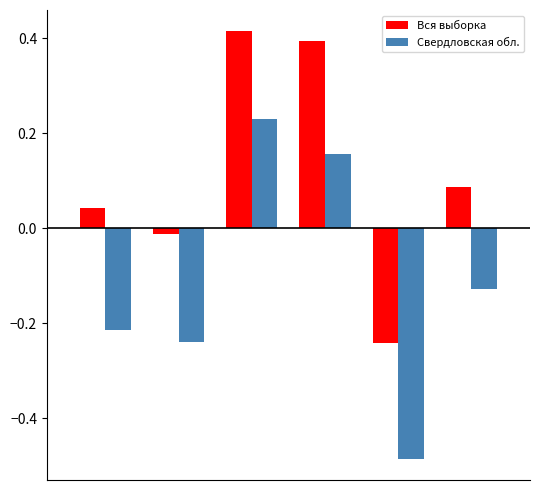

List the series in order of their overall mean, highest first.

Вся выборка, Свердловская обл.